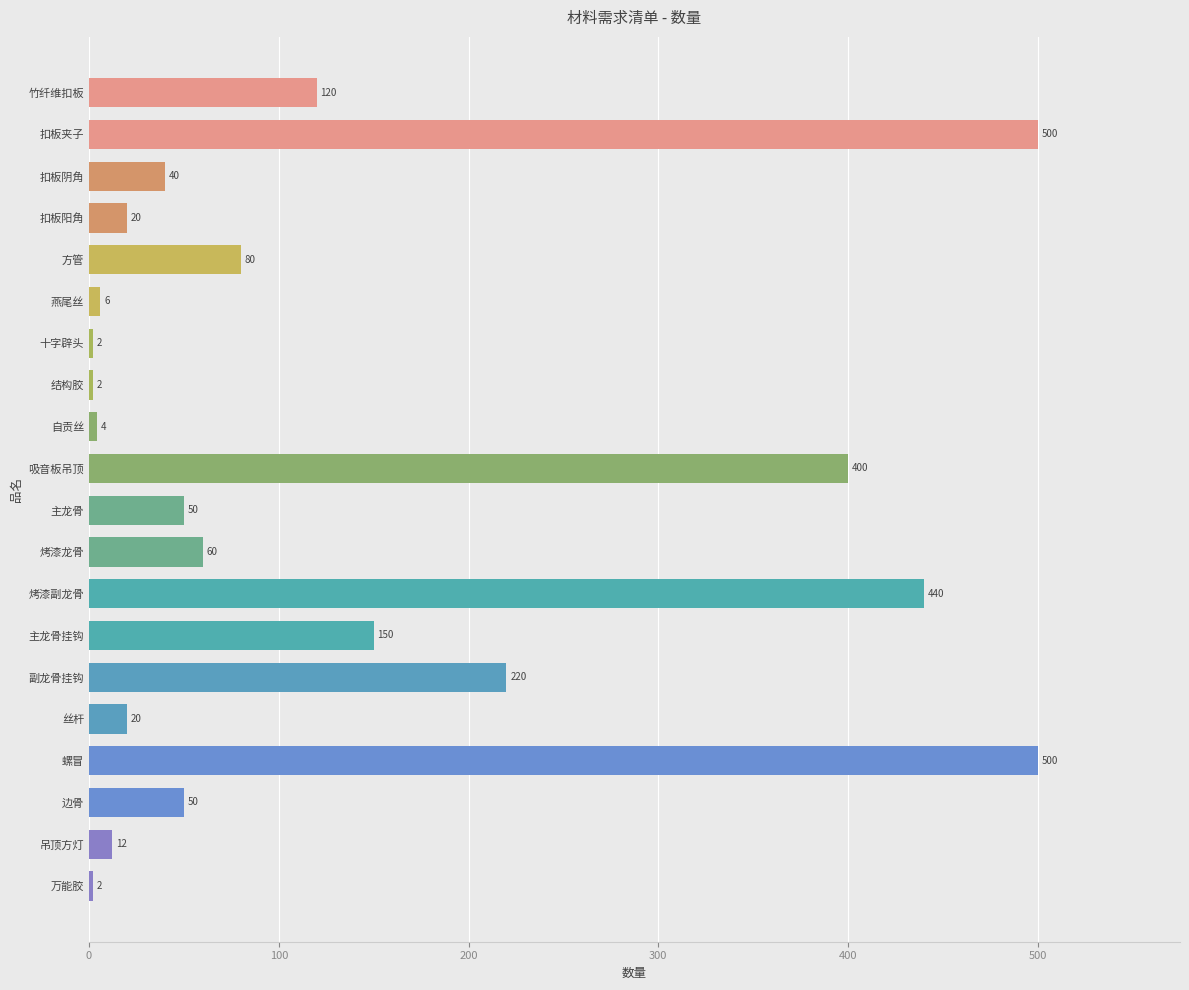

What is the difference between the values at 副龙骨挂钩 and 烤漆龙骨?

160